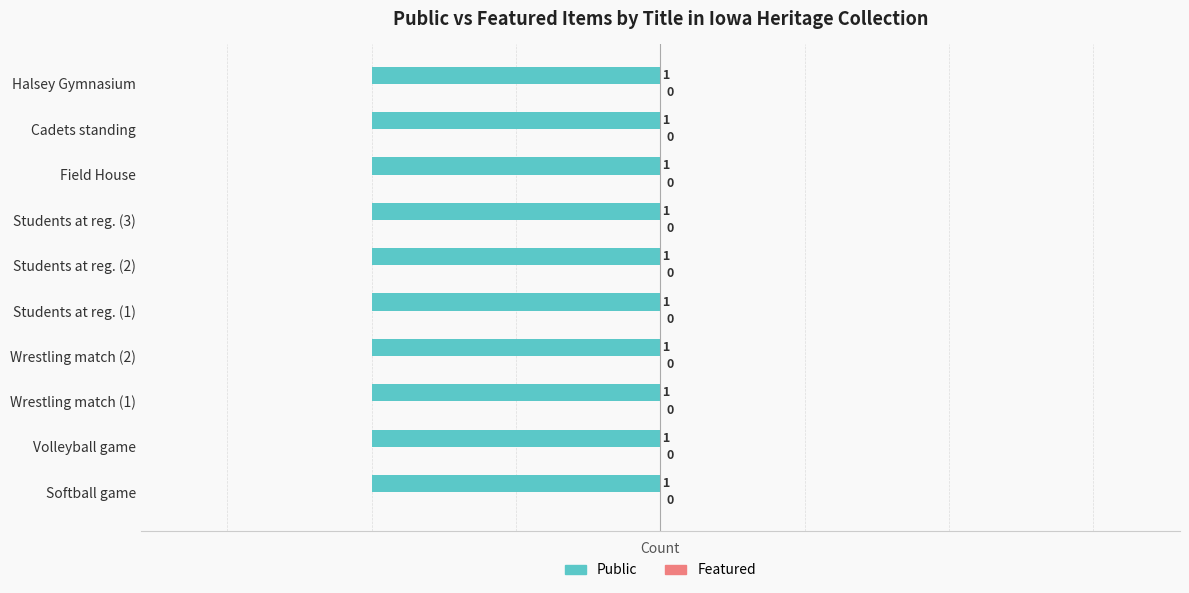

Reading right to left, extract all data points from this chart.

public_counts: 1	1	1	1	1	1	1	1	1	1
featured_counts: 0	0	0	0	0	0	0	0	0	0
public: 1	1	1	1	1	1	1	1	1	1
featured: 0	0	0	0	0	0	0	0	0	0